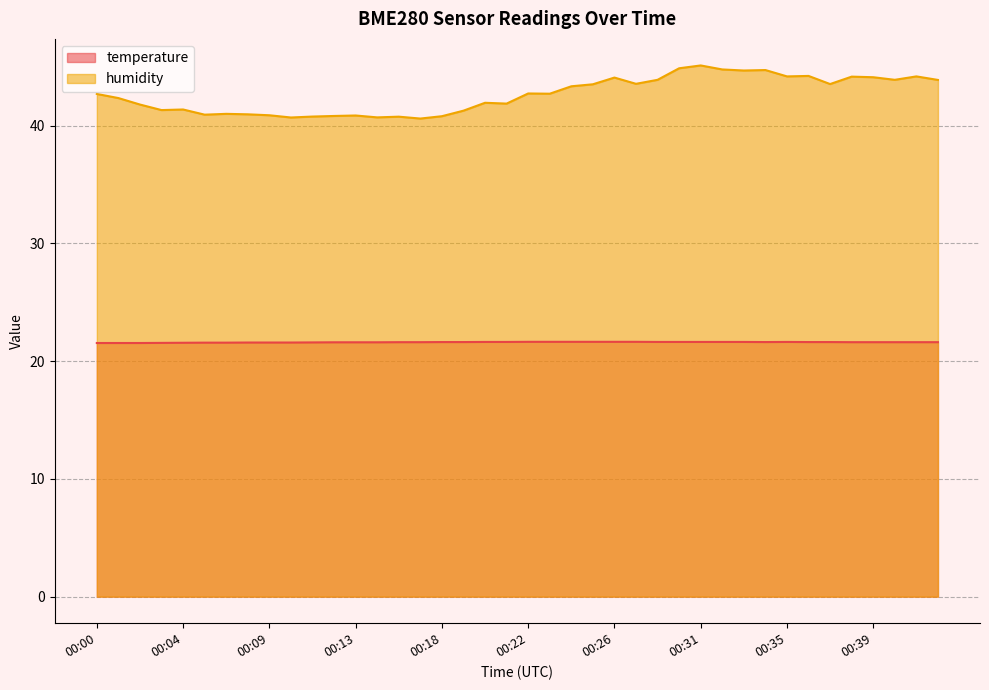

Which series has the largest total across all categories?

humidity